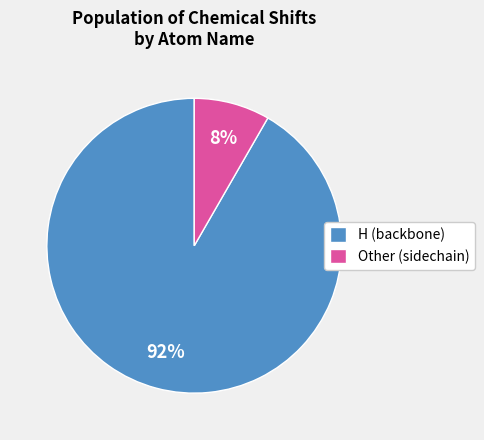

Which category has the smallest portion of the pie?

Other (sidechain)